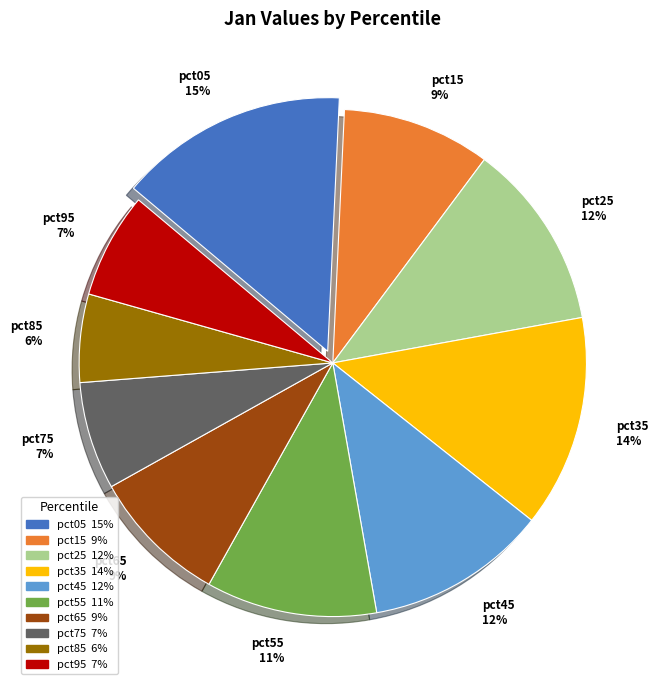

Between pct85 and pct45, which is larger?

pct45